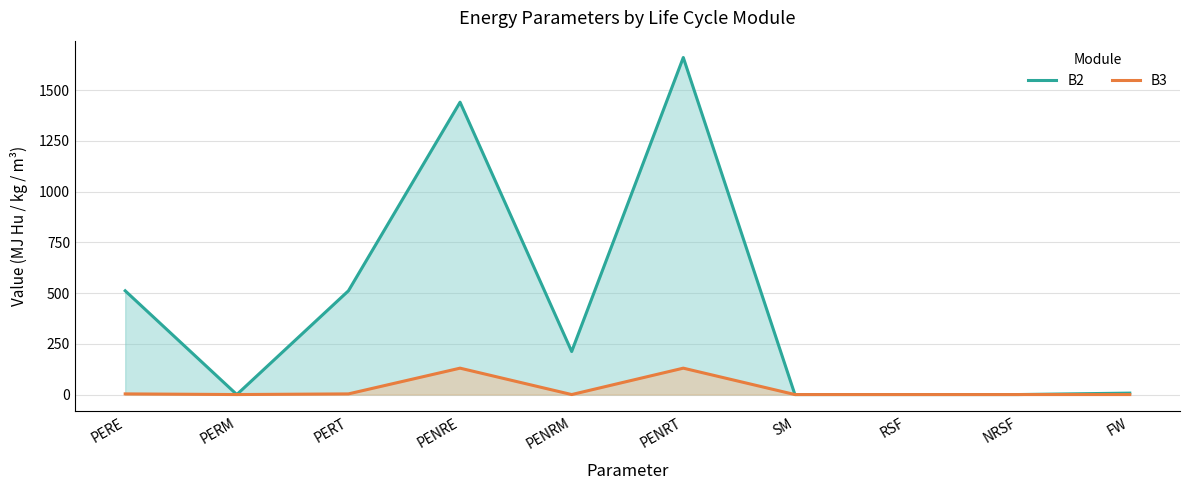

Which label corresponds to the largest value in the chart?

PENRT